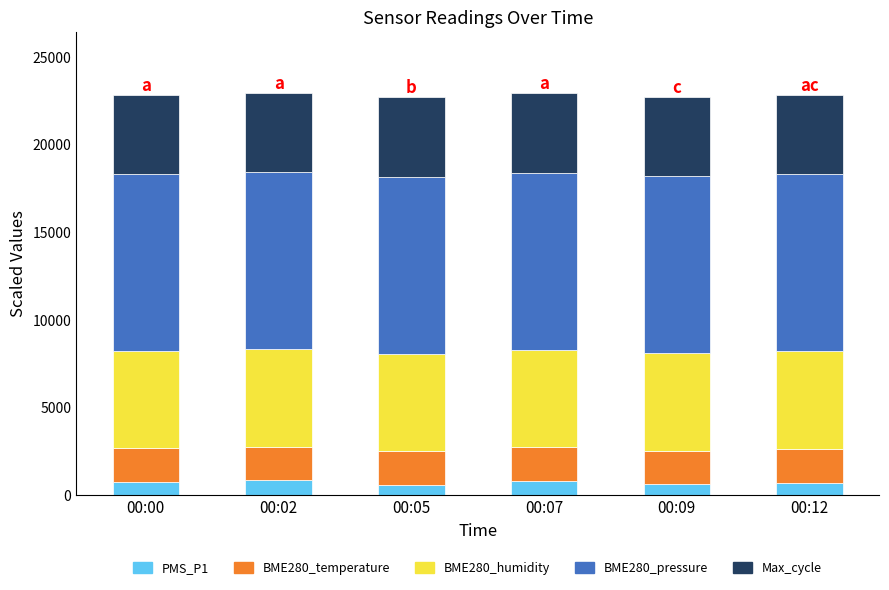

What is the minimum value for PMS_P1?

600.0